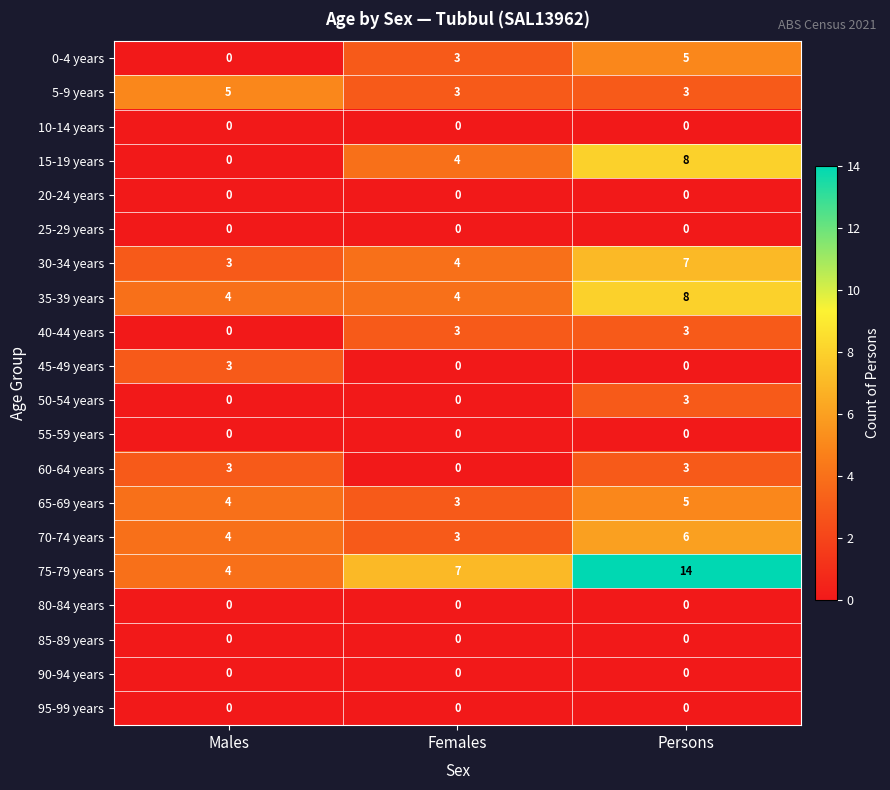

What is the sum of all 65-69 years values?

12